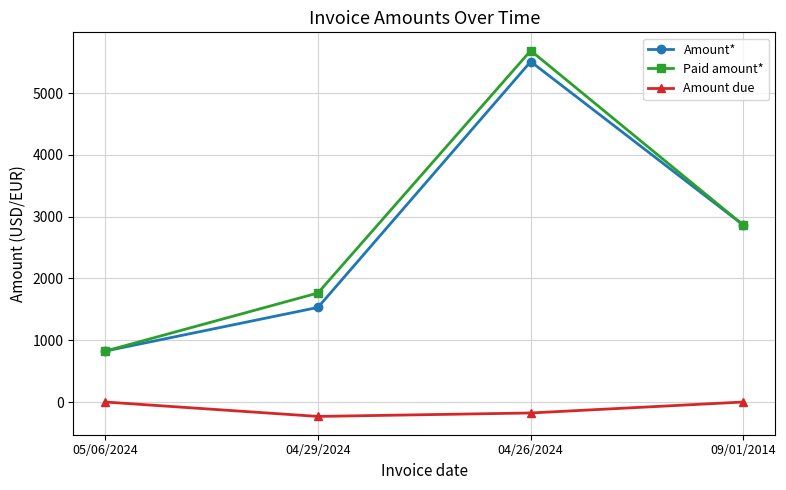

Where is Paid amount* nearest to the value 3255?

09/01/2014